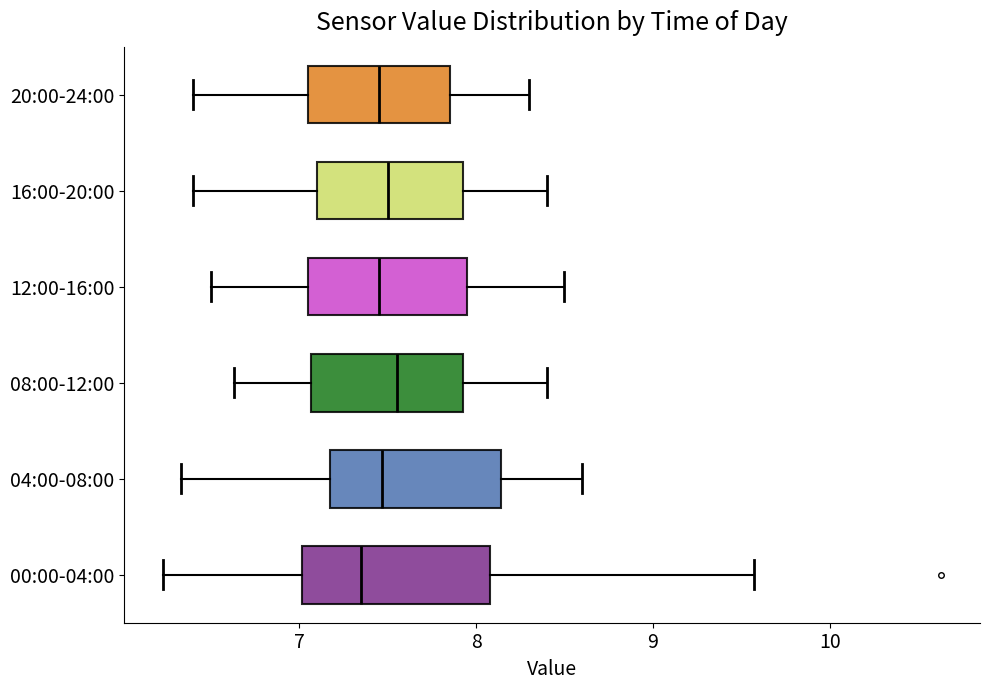

Reading bottom to top, read every box against the x-axis: the position of its median line, the range the box covers, and the ends of its whiskers. The values are not printed on the chart, so give them approximately, as read against the axis.

00:00-04:00: median 7.4, box 7.0 to 8.1, whiskers 6.2 to 9.6
04:00-08:00: median 7.5, box 7.2 to 8.1, whiskers 6.3 to 8.6
08:00-12:00: median 7.6, box 7.1 to 7.9, whiskers 6.6 to 8.4
12:00-16:00: median 7.5, box 7.1 to 8.0, whiskers 6.5 to 8.5
16:00-20:00: median 7.5, box 7.1 to 7.9, whiskers 6.4 to 8.4
20:00-24:00: median 7.5, box 7.1 to 7.9, whiskers 6.4 to 8.3